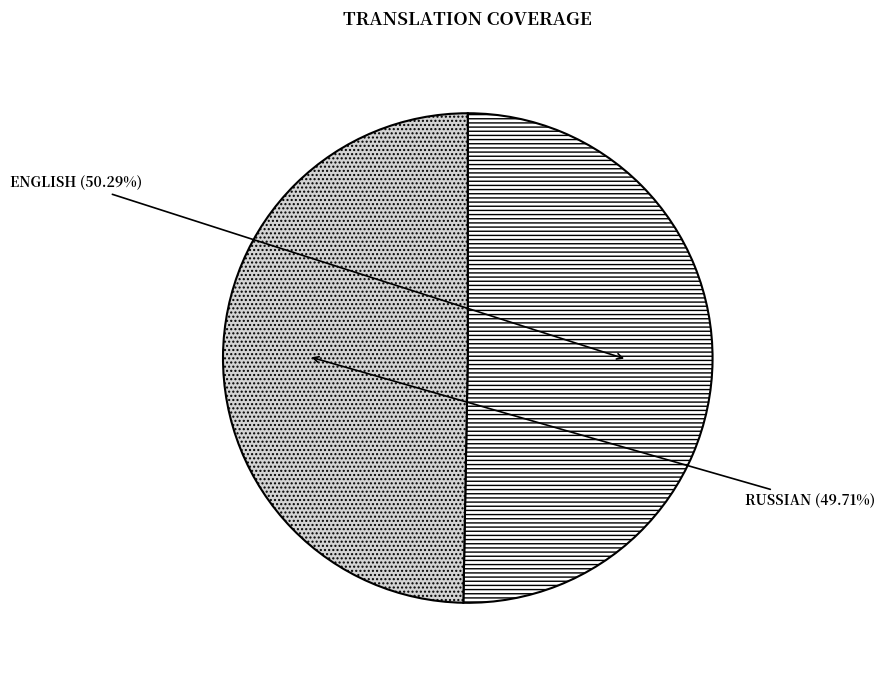

To the nearest percent, what is the difference between the largest and smallest slice percentages?

1%